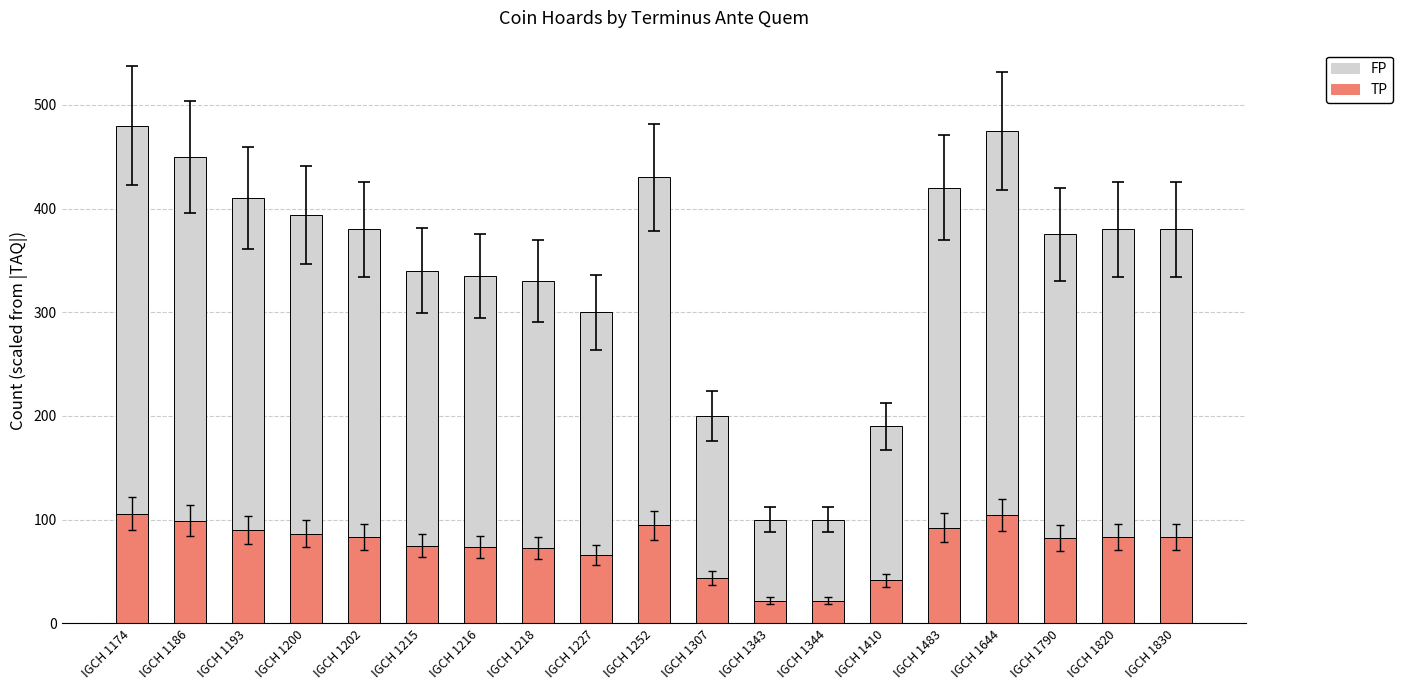

How many distinct data groups are displayed?

2